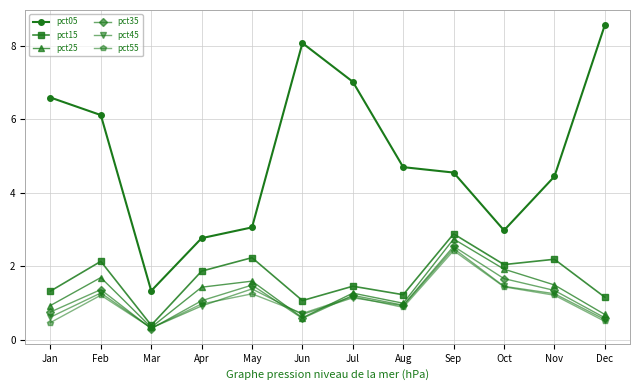

Where does the pct15 series first go above 1?

Jan